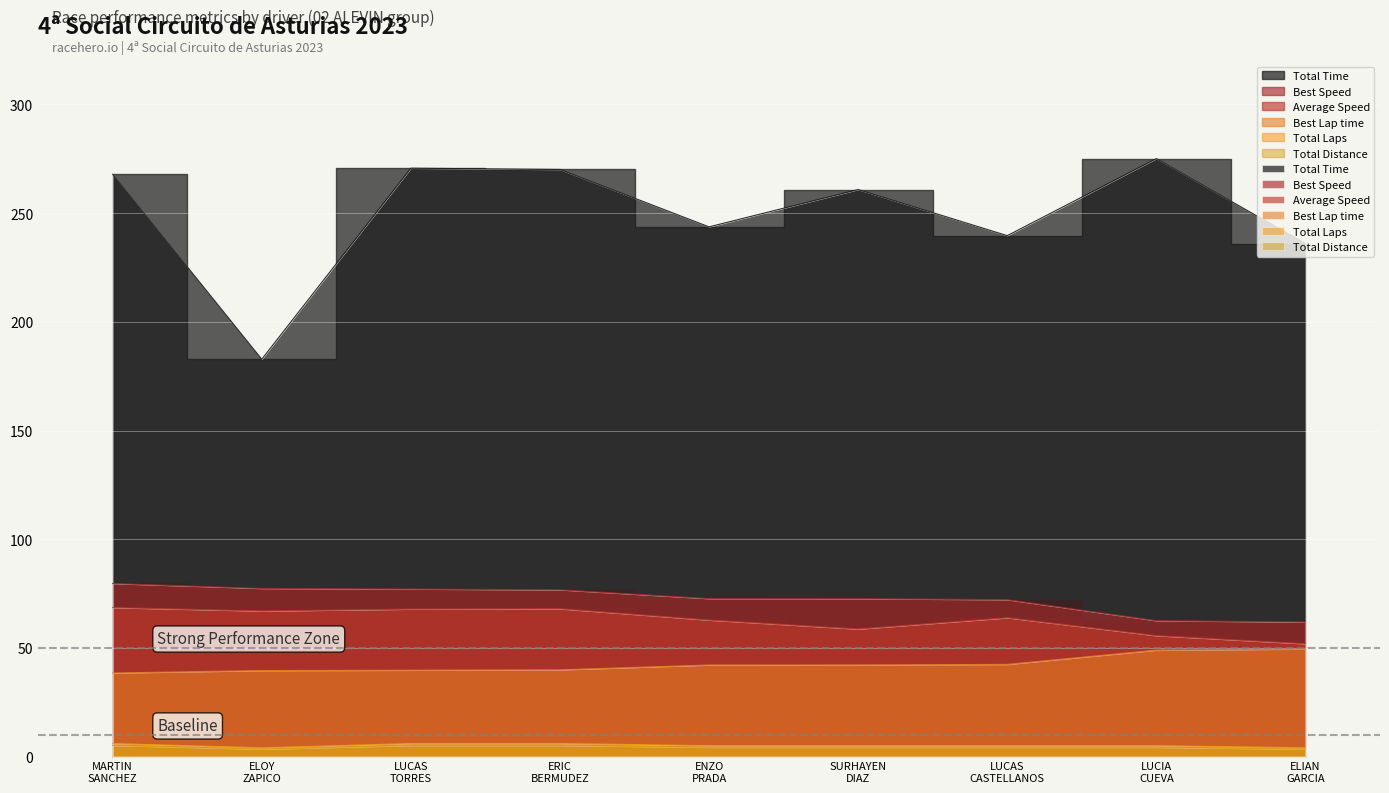

True or false: Total Time and Best Speed cross at least once.

False